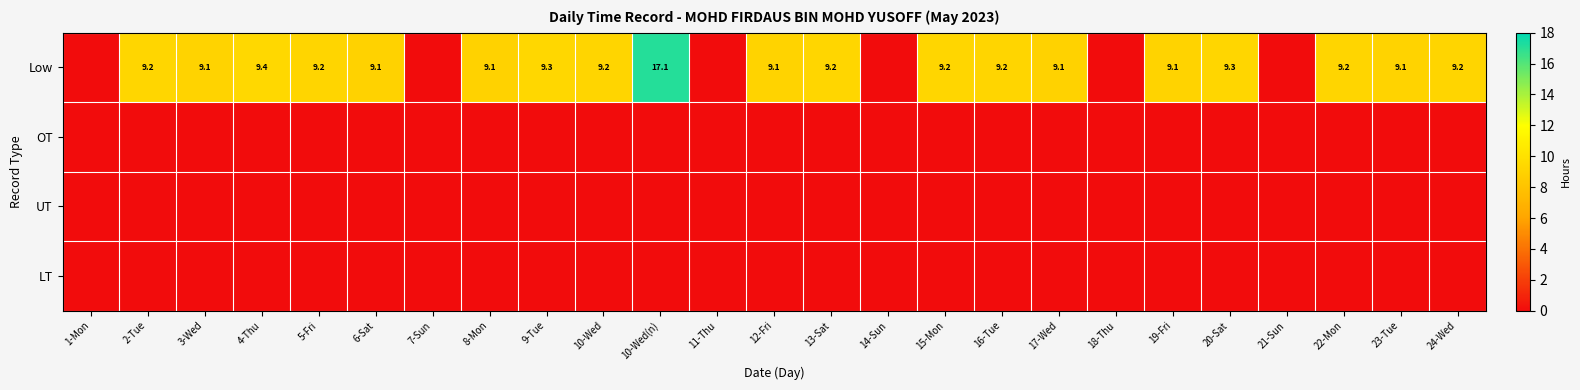

How many data points does each series have?

25